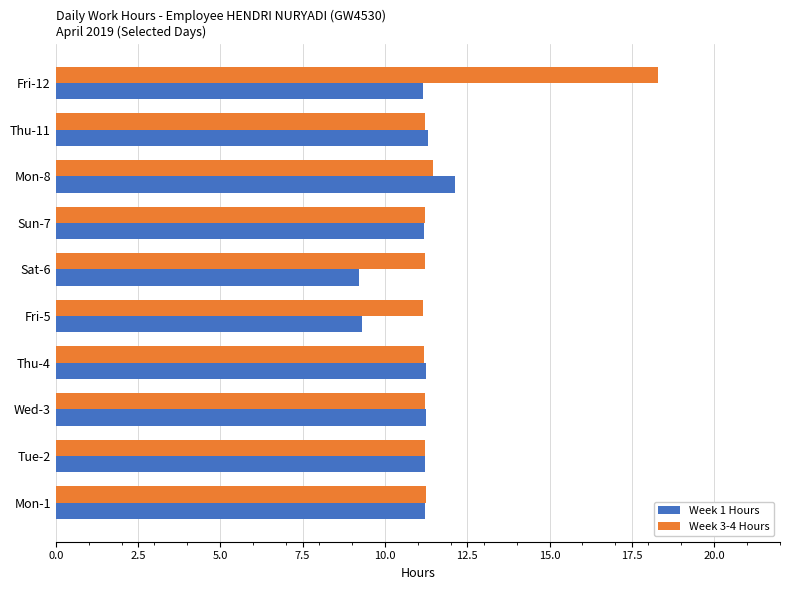

At which label does Week 1 Hours reach its peak?

Mon-8